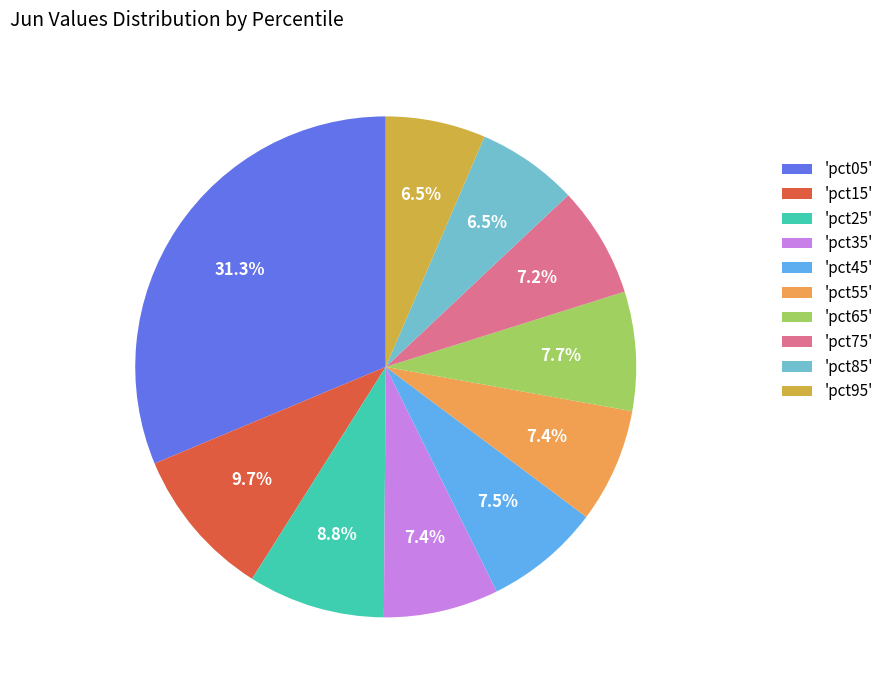

Which category has the biggest portion of the pie?

'pct05'